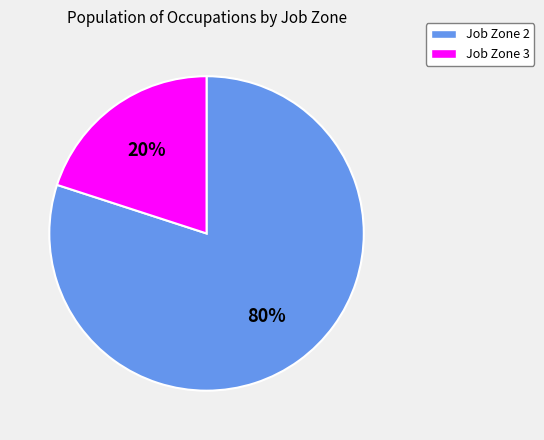

Is it true that Job Zone 3 is 20% of the pie?

True